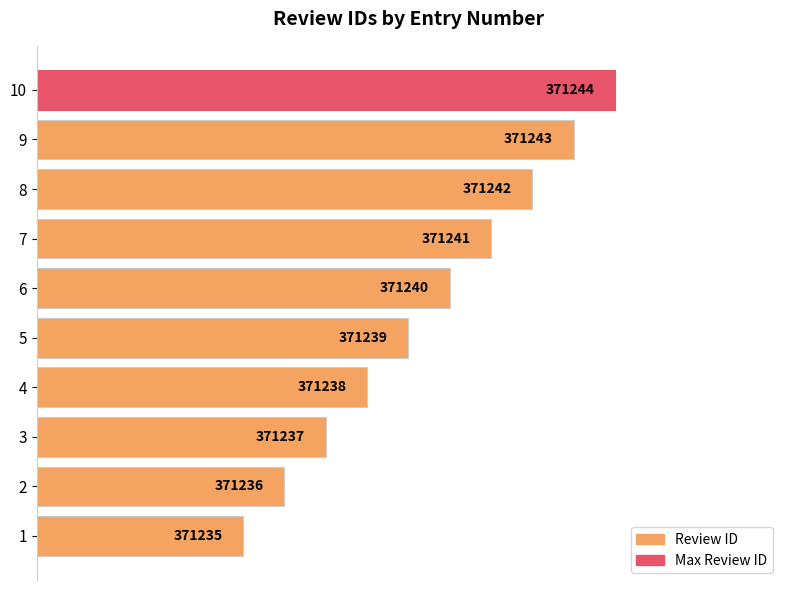

What is the difference between the maximum and minimum values?

9